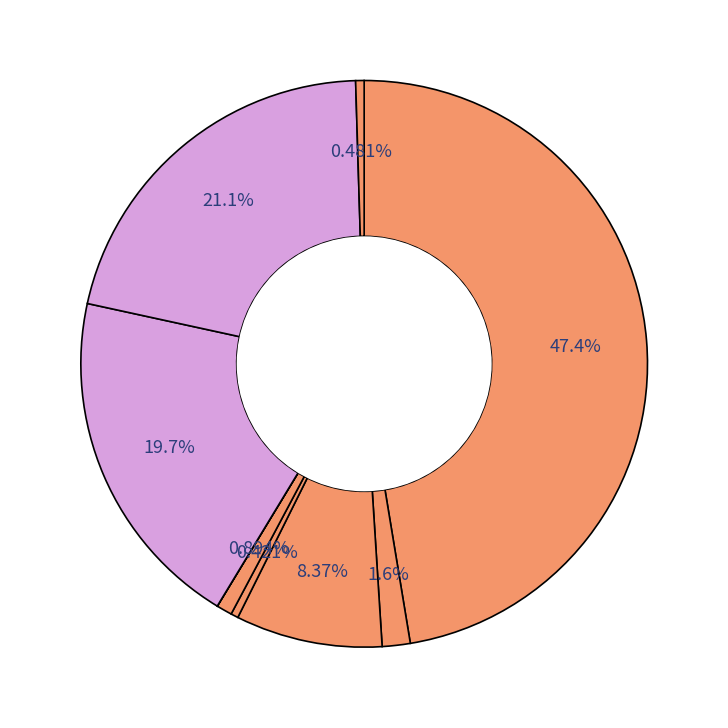

Does any single category account for the majority?

No